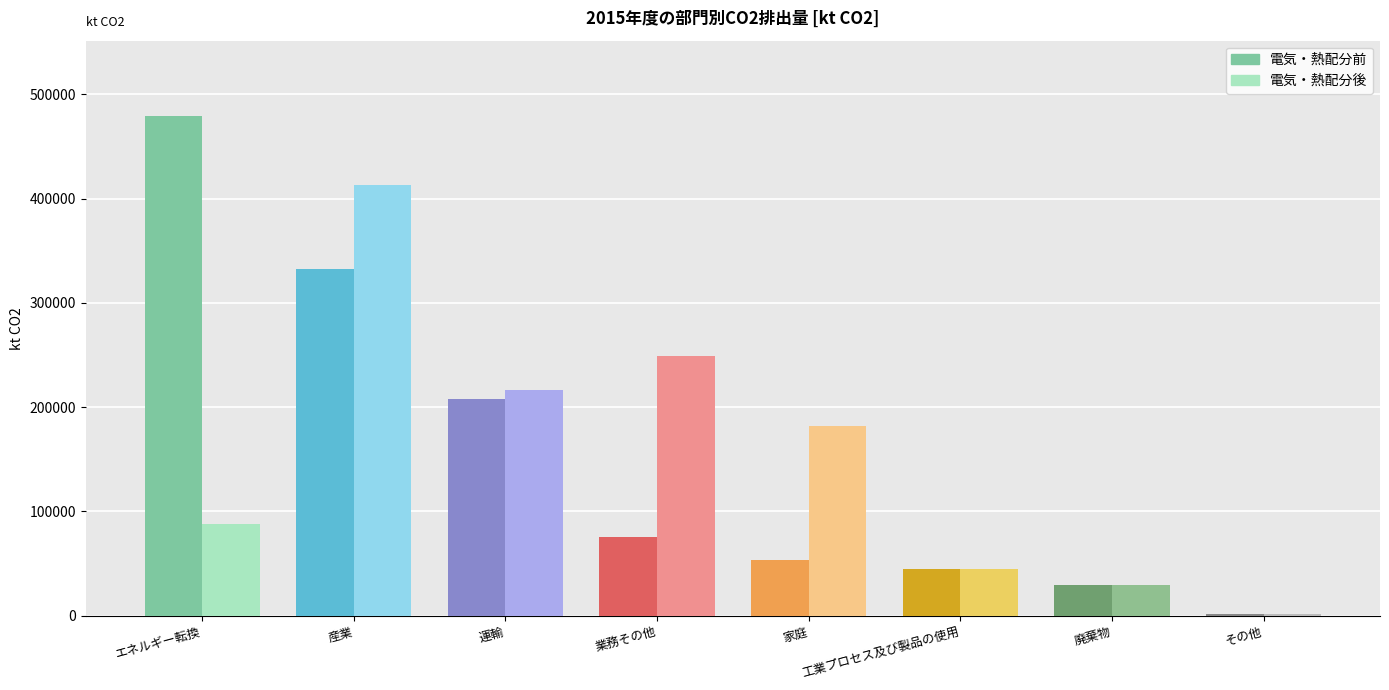

What is the difference between the highest and lowest values at エネルギー転換?

391422.6